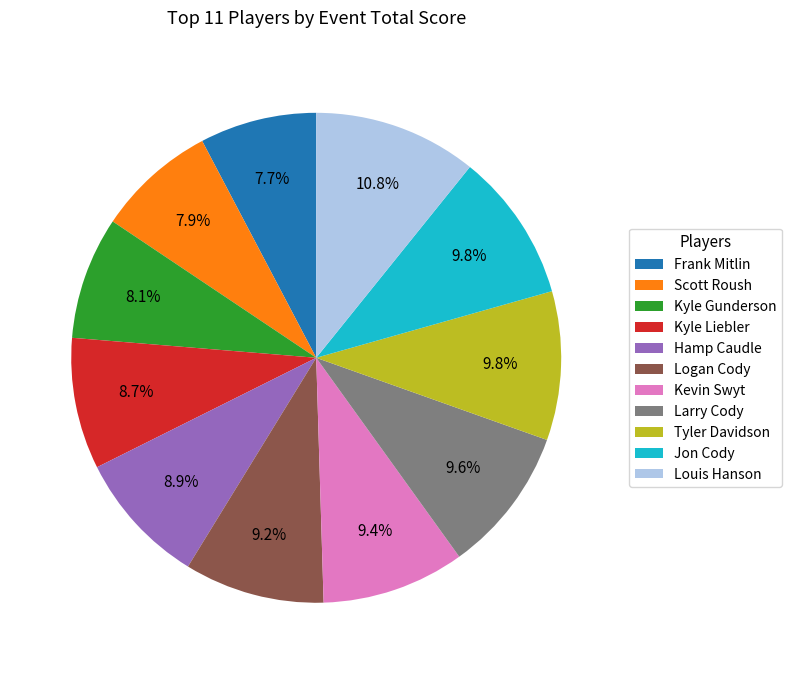

Which slice is the largest?

Louis Hanson